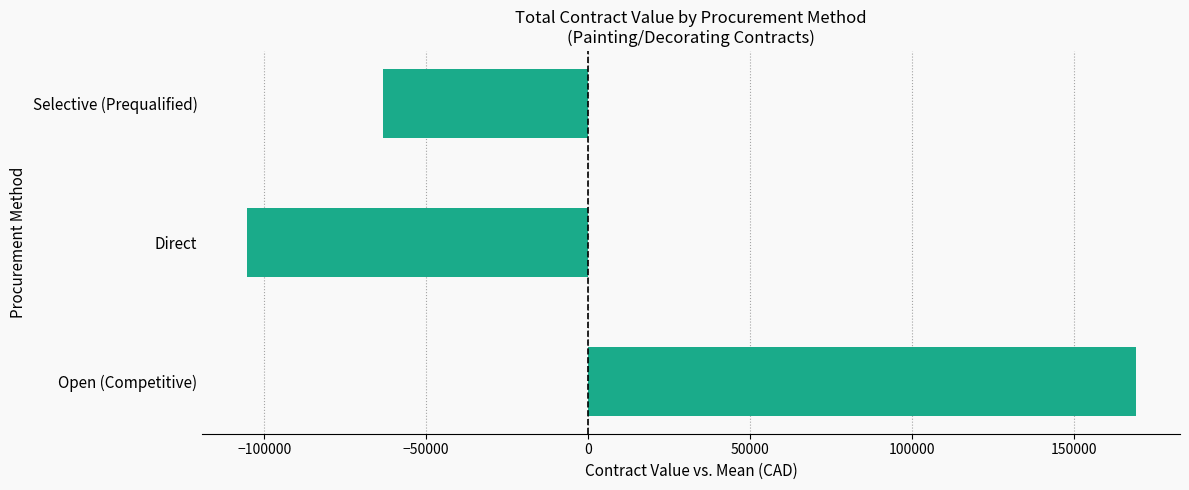

The value at Direct is -167271.5. True or false?

False